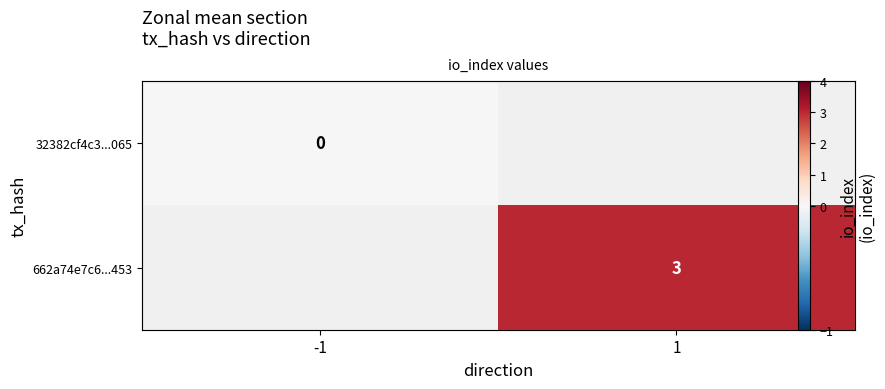

Where is 32382cf4c3...065 nearest to the value 0?

-1